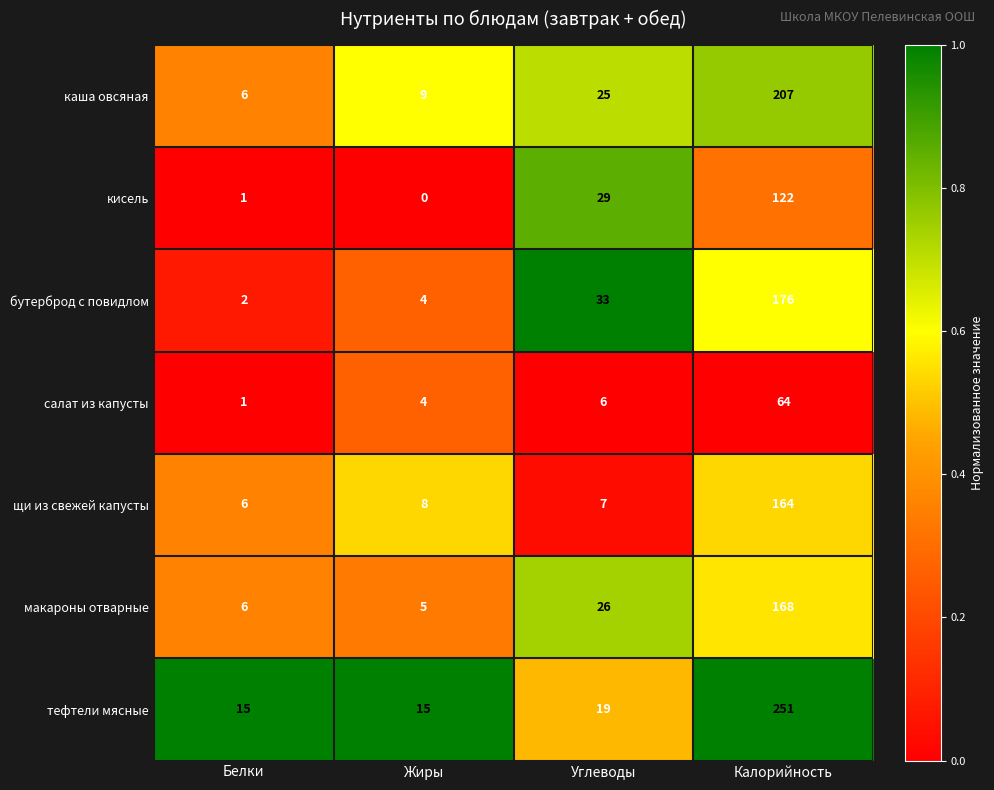

Which category has the highest value across all series?

Калорийность